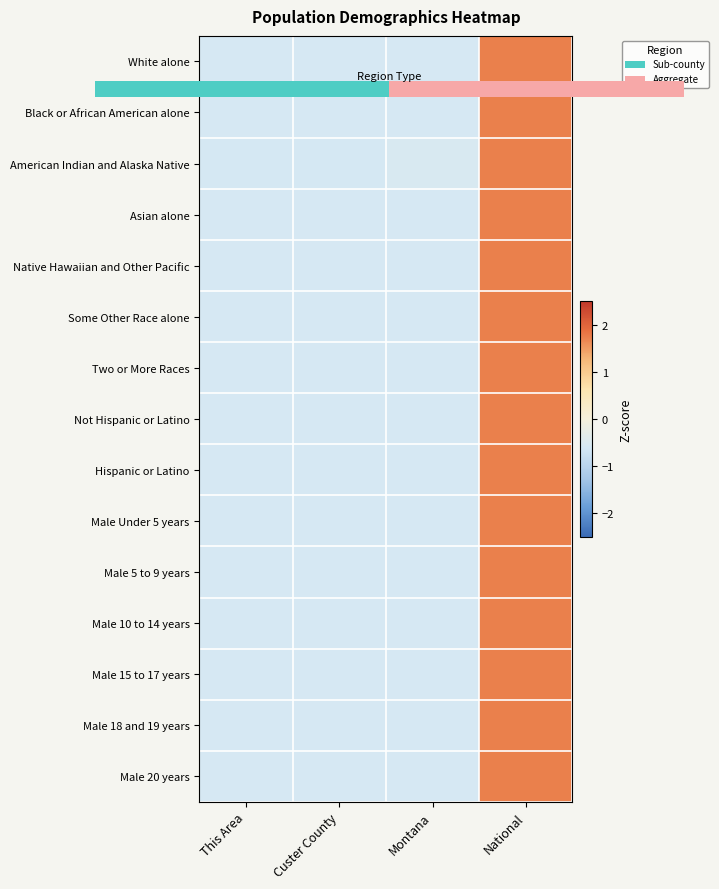

Rank the series by their maximum value, from lowest to highest.

American Indian and Alaska Native, Not Hispanic or Latino, Male Under 5 years, Male 20 years, Male 18 and 19 years, Male 15 to 17 years, Male 10 to 14 years, Male 5 to 9 years, Two or More Races, Native Hawaiian and Other Pacific, Hispanic or Latino, Asian alone, Some Other Race alone, Black or African American alone, 0.0